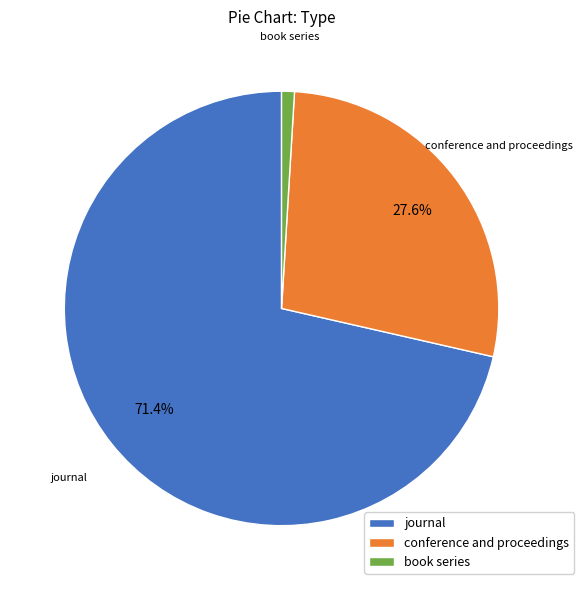

What is the majority slice?

journal